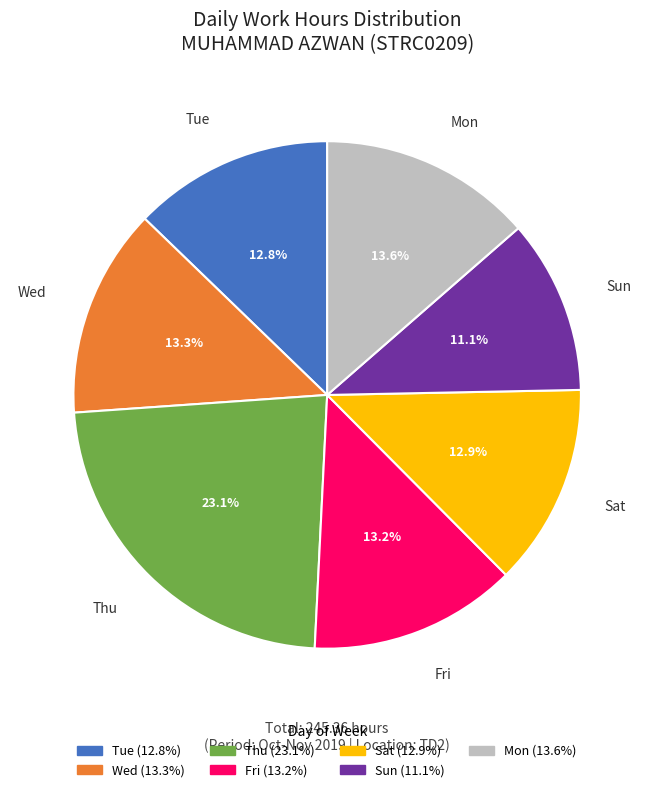

How many slices are in this pie chart?

7